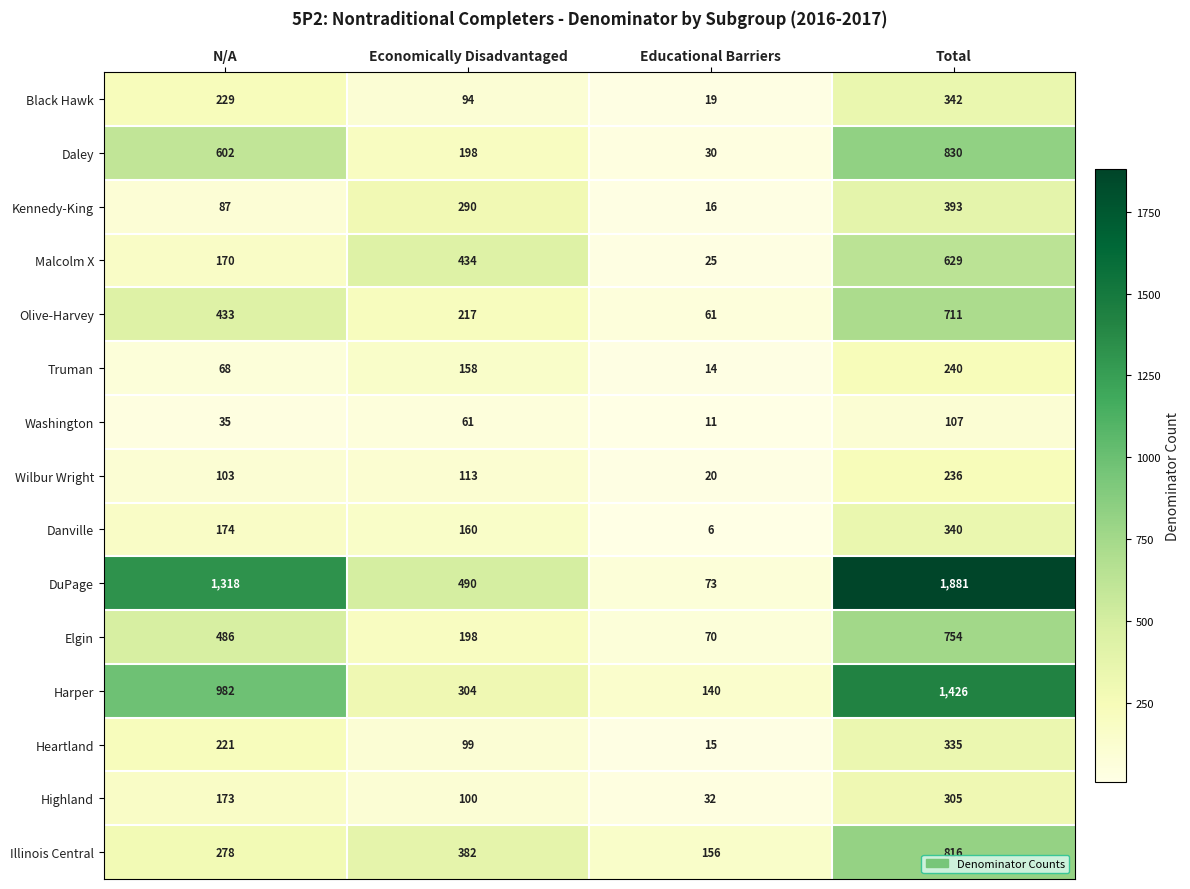

What is the difference between the highest and lowest values at Total?

1774